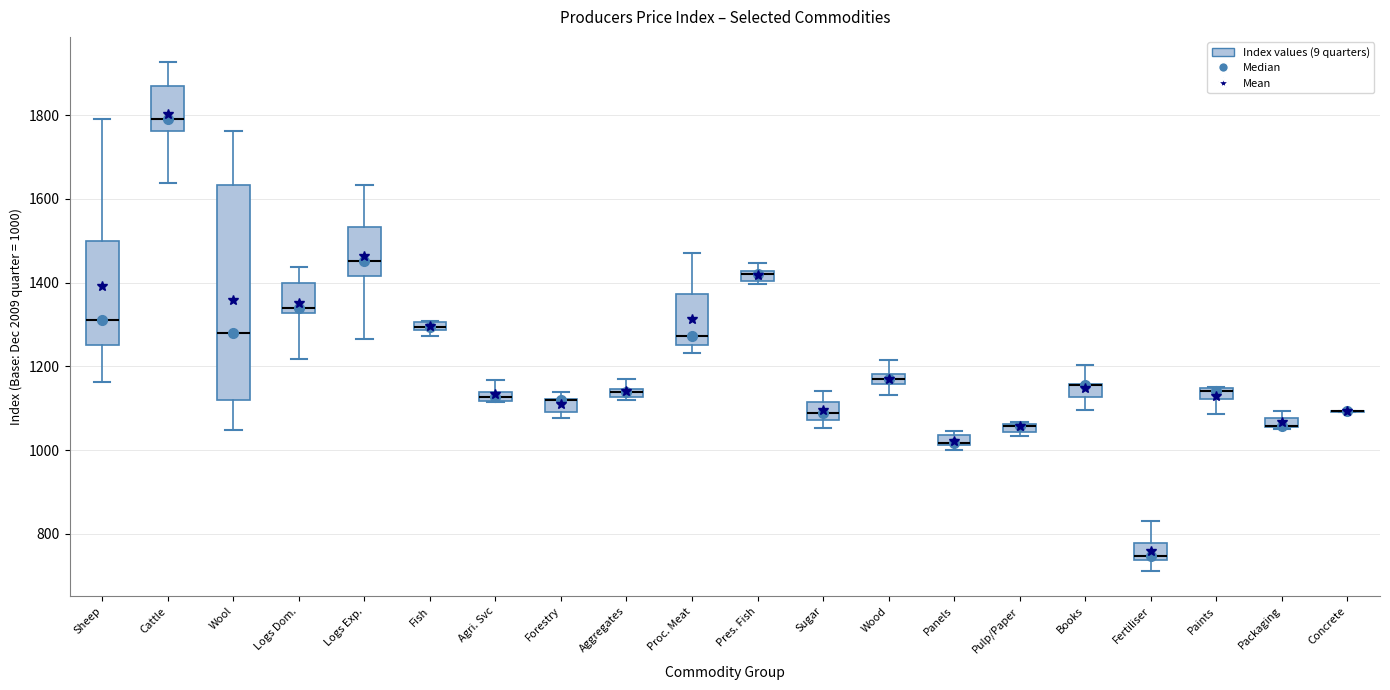

Which box is the tallest, from its lower edge to its upper edge?

Wool